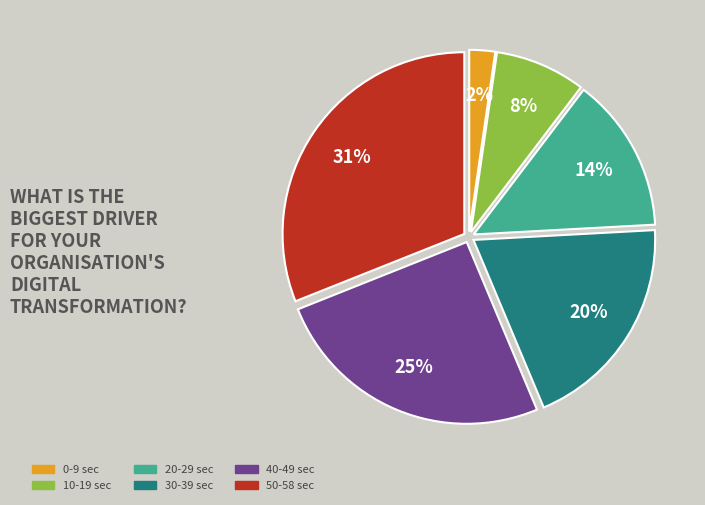

Rank the categories by value from lowest to highest.

0-9 sec, 10-19 sec, 20-29 sec, 30-39 sec, 40-49 sec, 50-58 sec